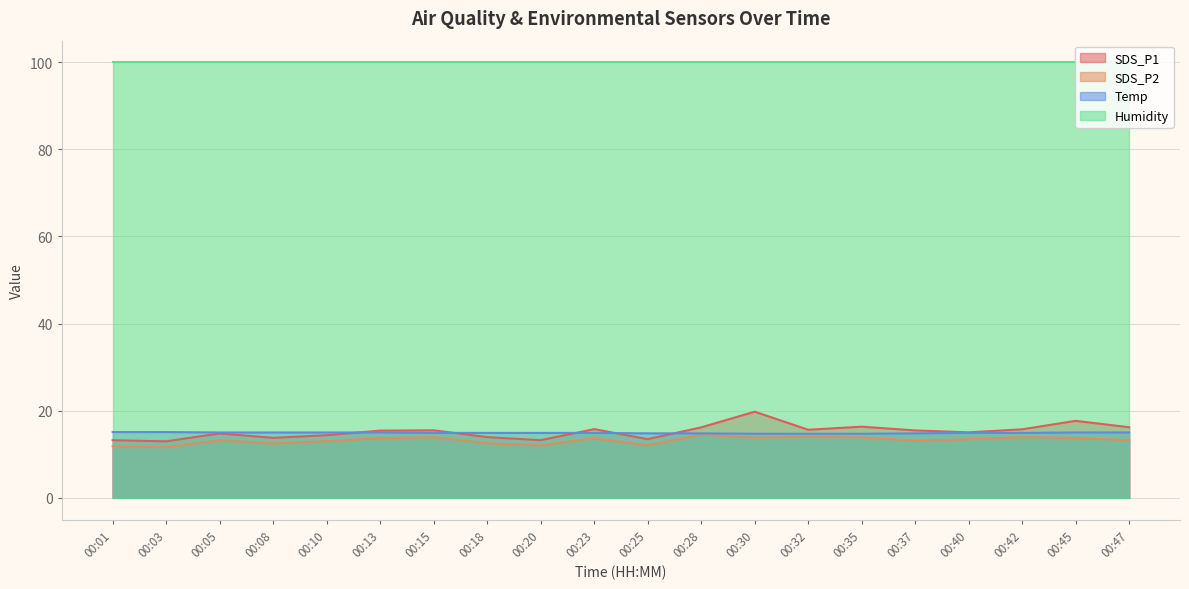

Is the value of SDS_P1 at 00:47 greater than the value of Temp at 00:23?

Yes